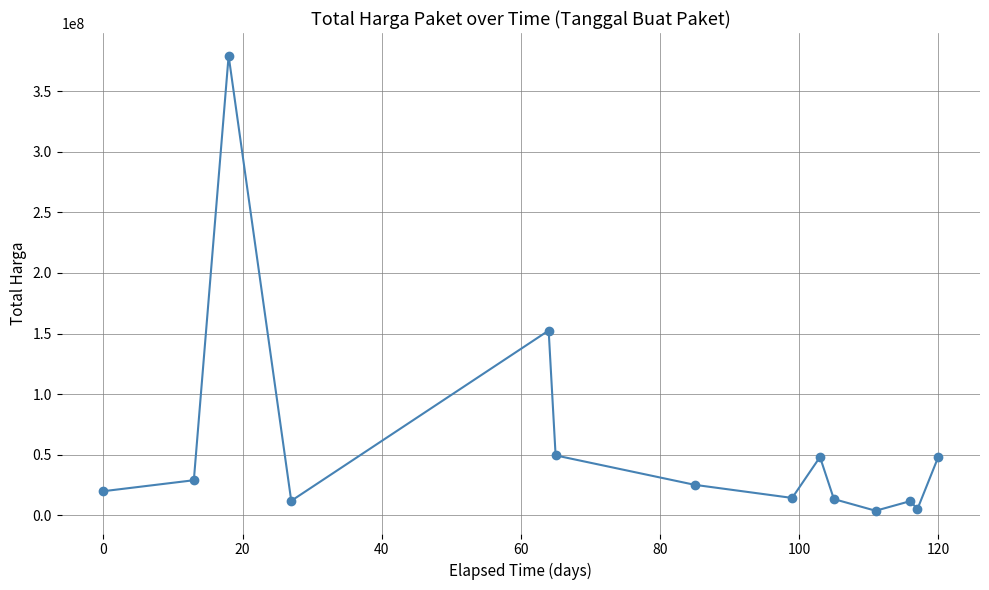

What is the greatest value displayed?

379075000